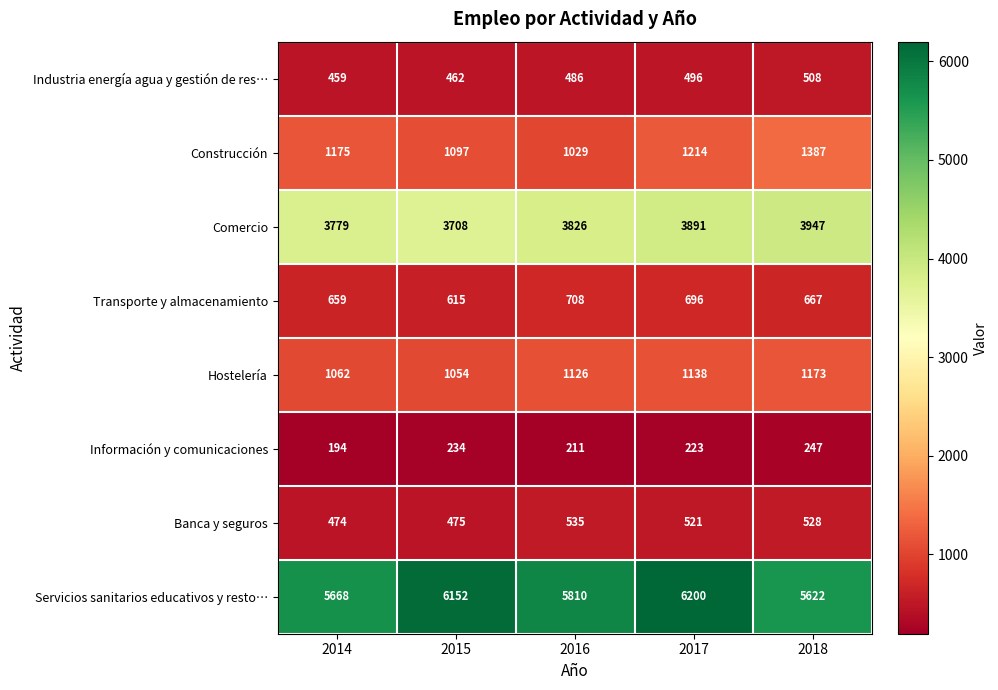

Which series changed the most between 2015 and 2018?

Servicios sanitarios educativos y resto…